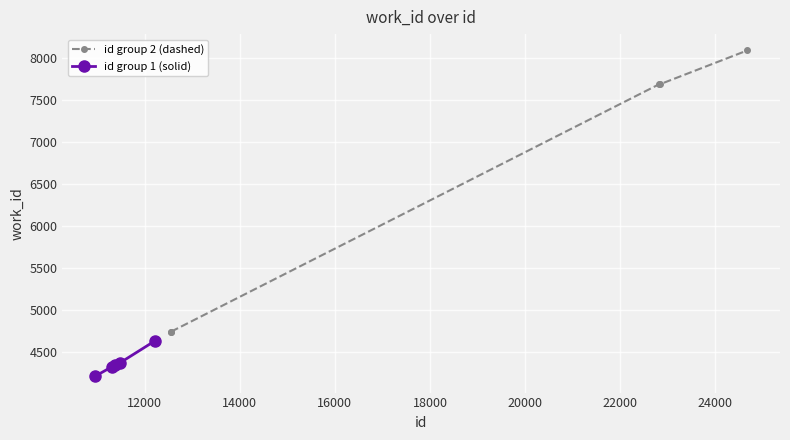

Count the number of data series in this chart.

2